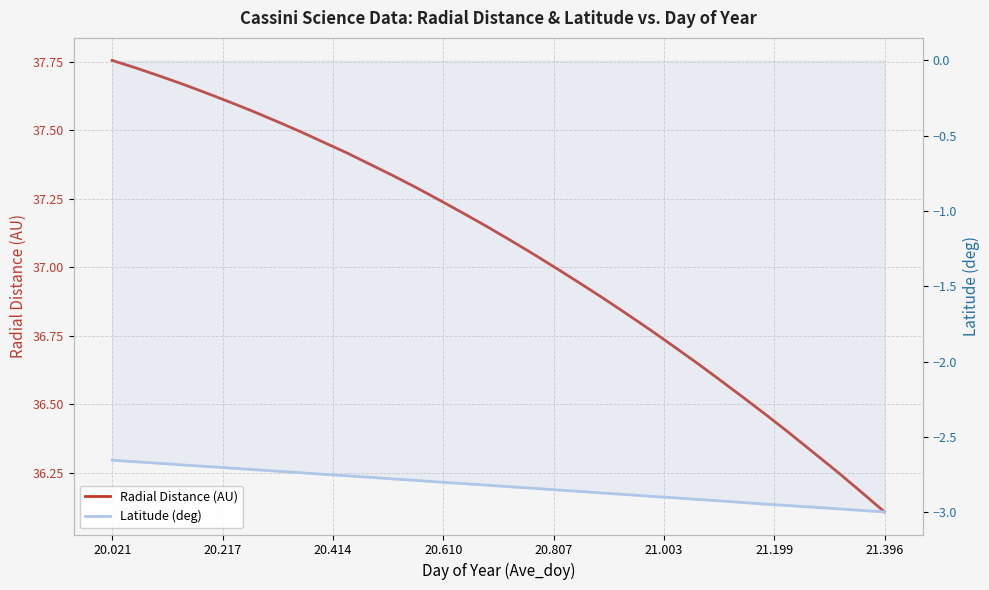

Where is Latitude (deg) nearest to the value -2?

20.021